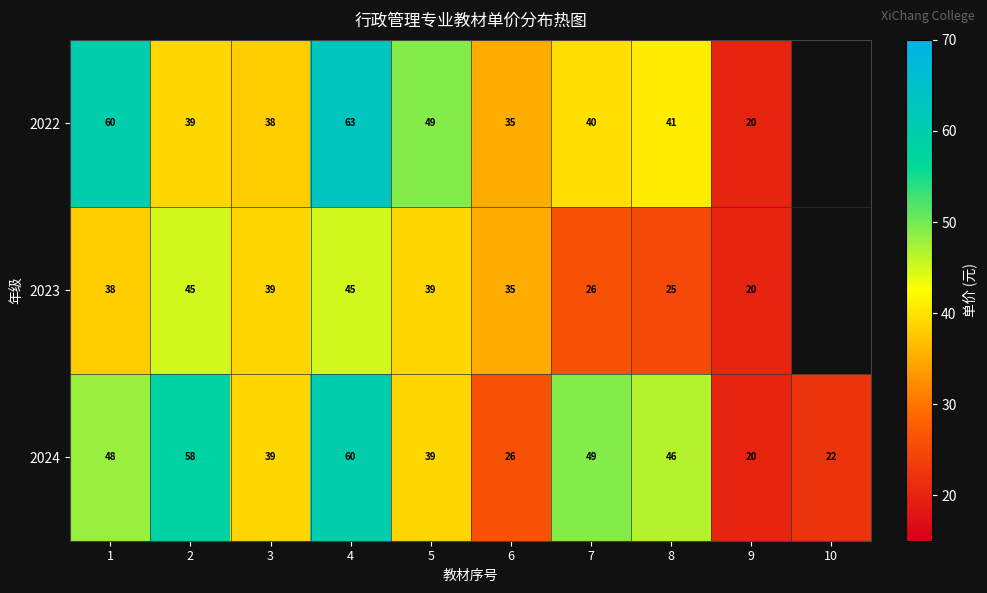

Between 4 and 6, which is larger?

4